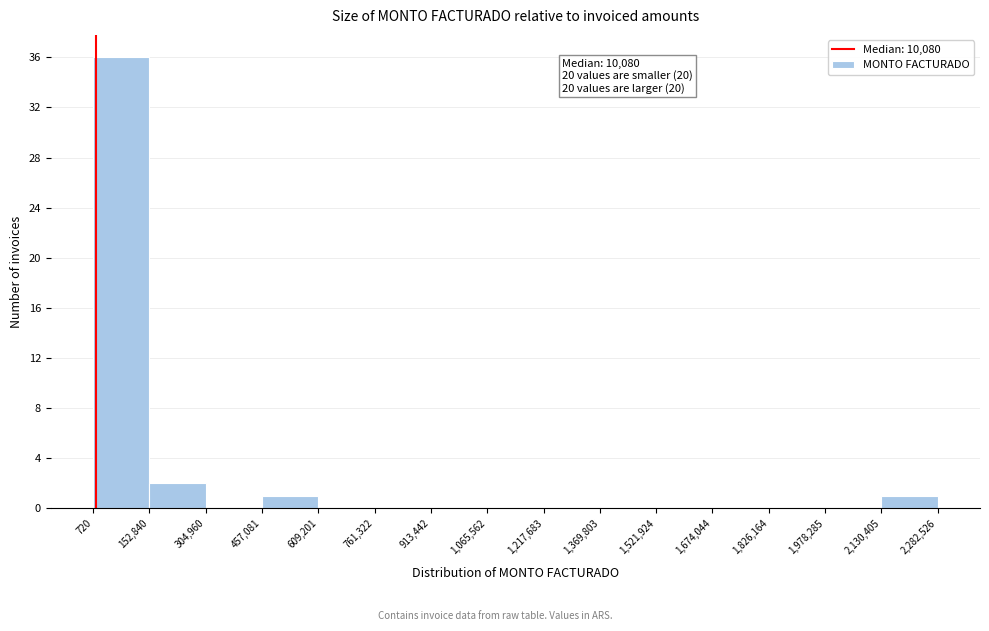

Over which range of the x-axis is the bar tallest?

720 to 152,840